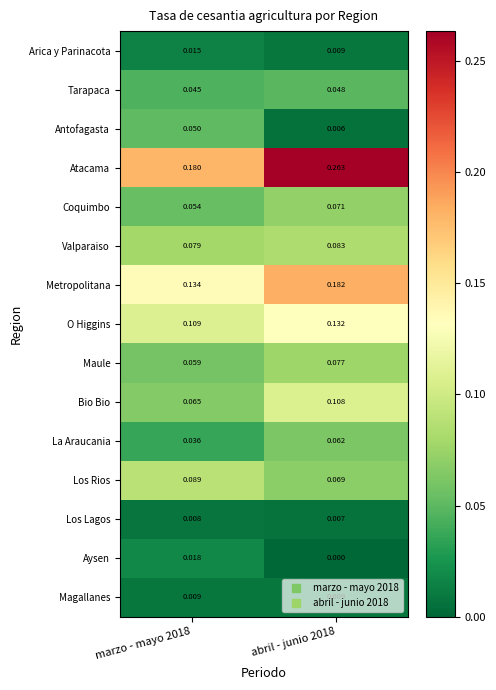

Which series changed the most between marzo - mayo 2018 and abril - junio 2018?

Atacama